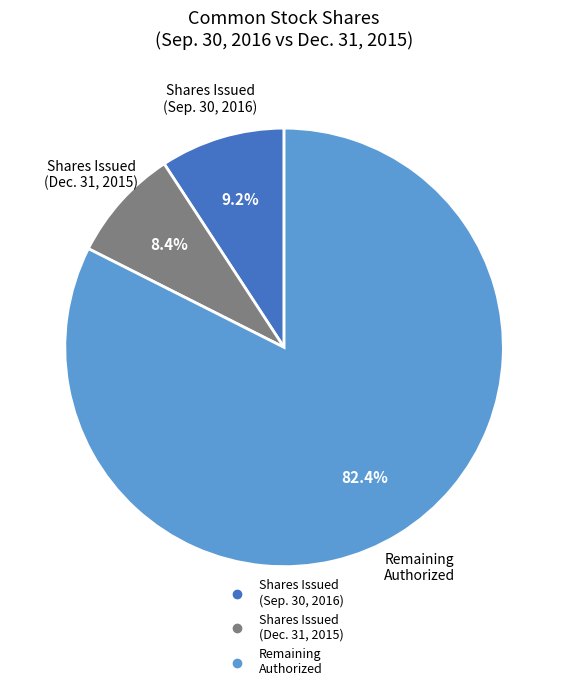

Is there a majority slice in this chart?

Yes